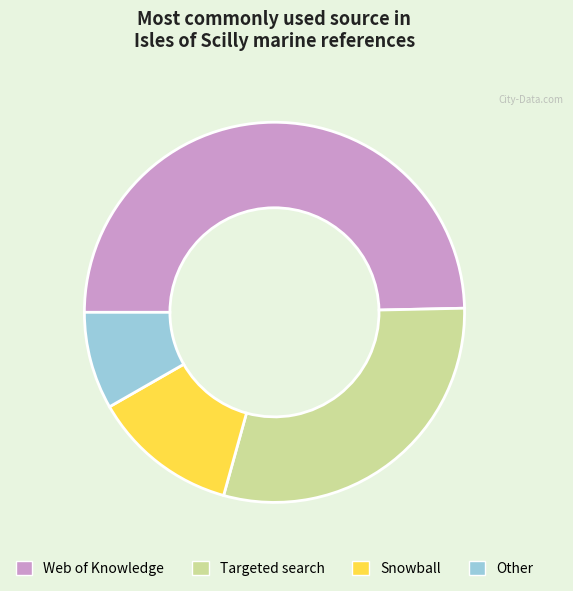

Does Web of Knowledge account for over 50% of the chart?

No